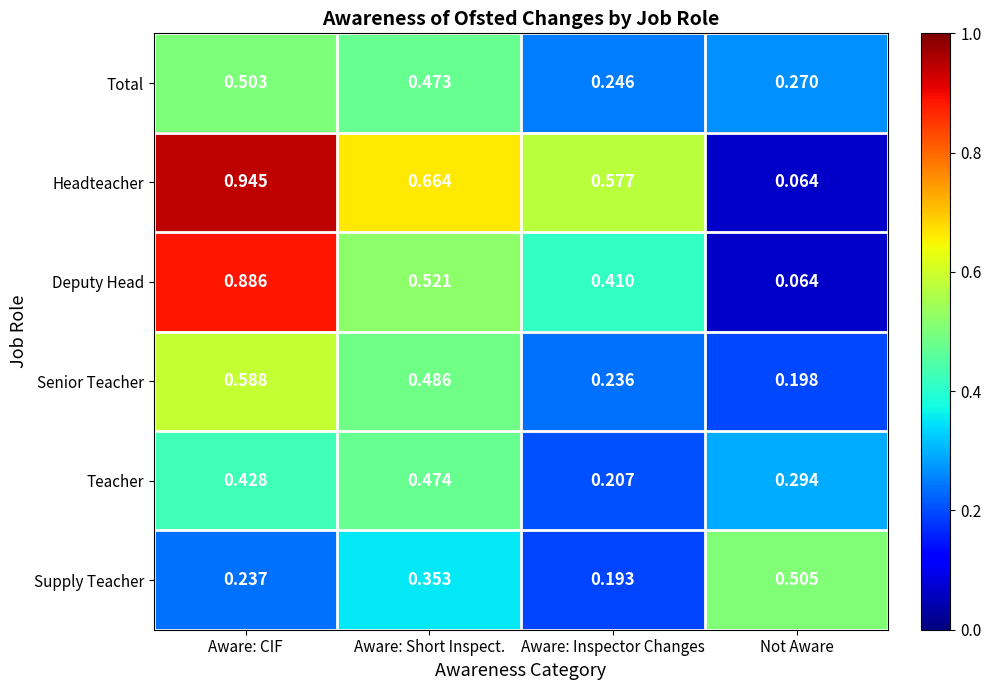

At which category does the chart reach its peak across all series?

Aware: CIF